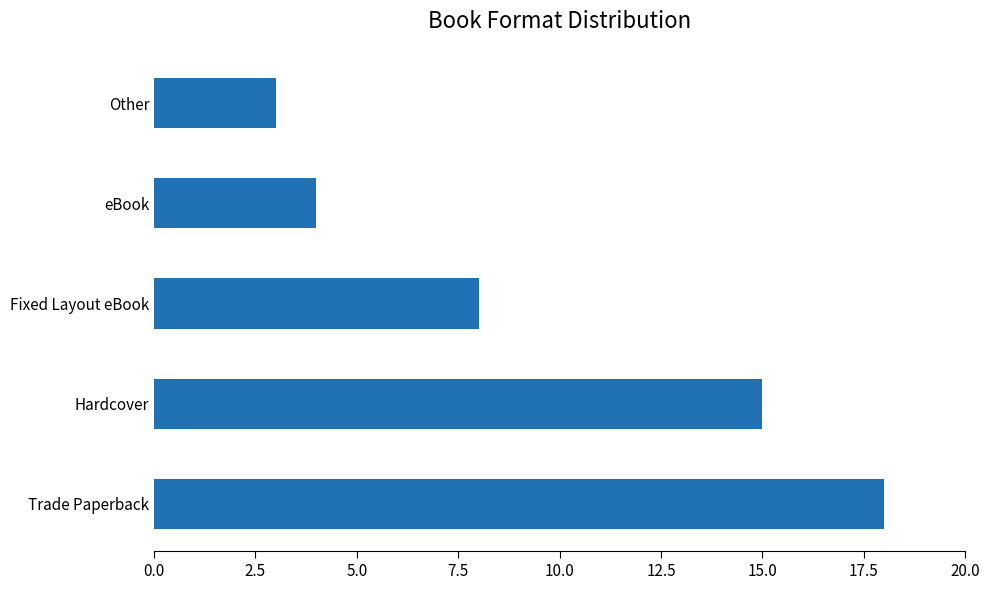

What is the change in value from Trade Paperback to Fixed Layout eBook?

-10